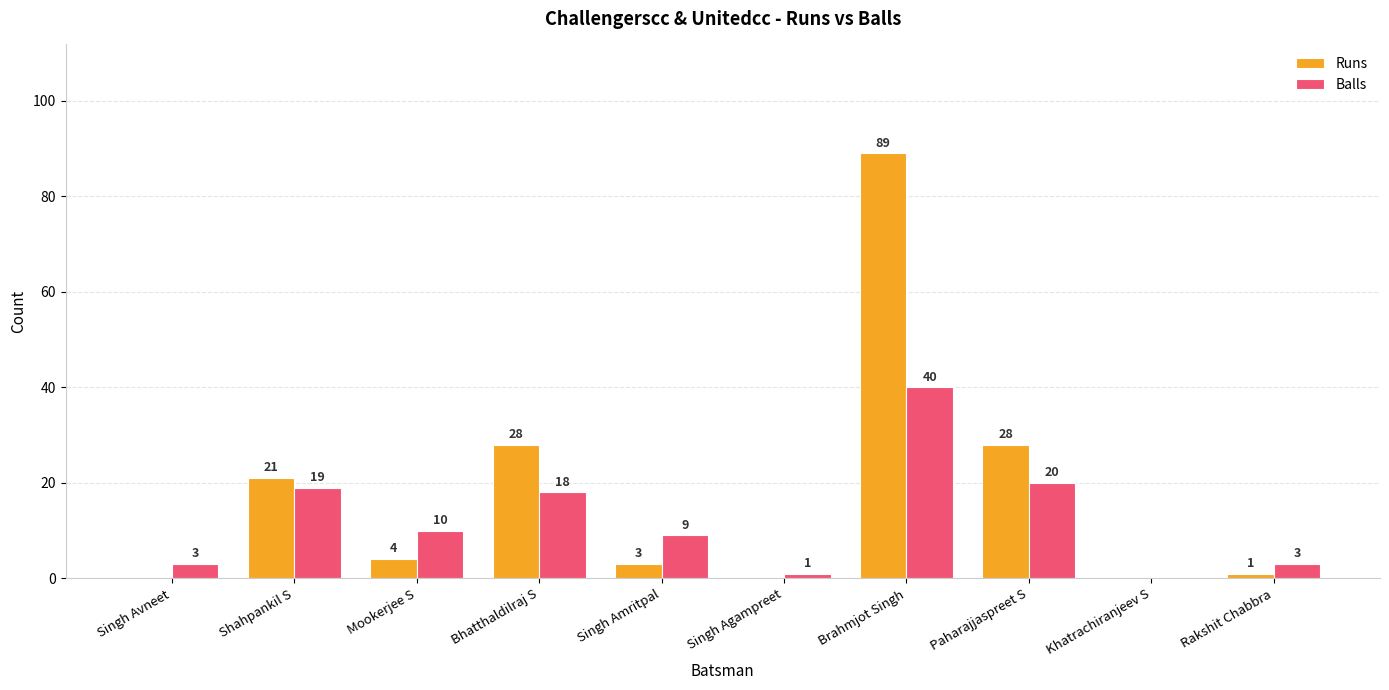

The Balls series shows 10 at Mookerjee S. True or false?

True